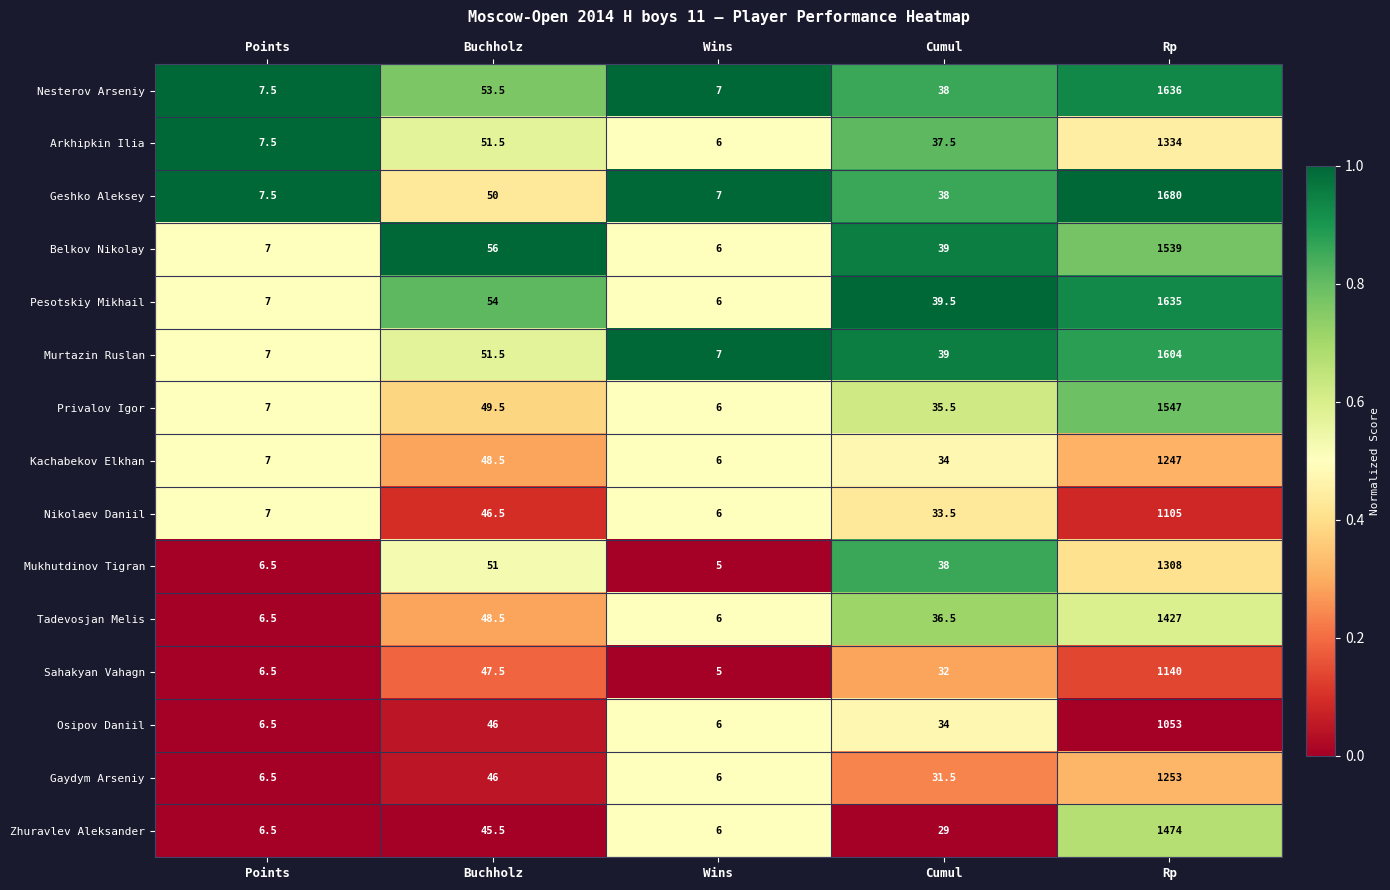

How many distinct data groups are displayed?

15